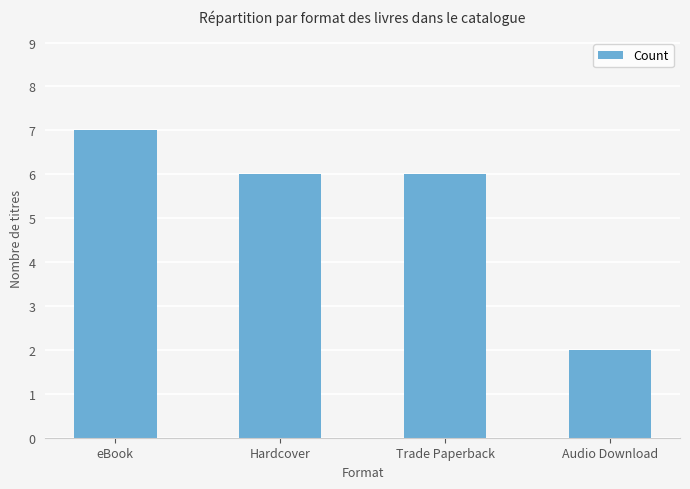

Which label corresponds to the smallest value in the chart?

Audio Download